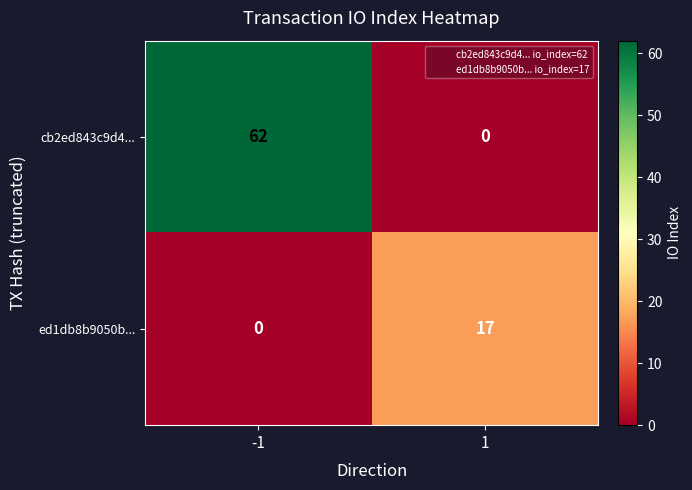

List the series in order of their peak value, highest first.

cb2ed843c9d4..., ed1db8b9050b...